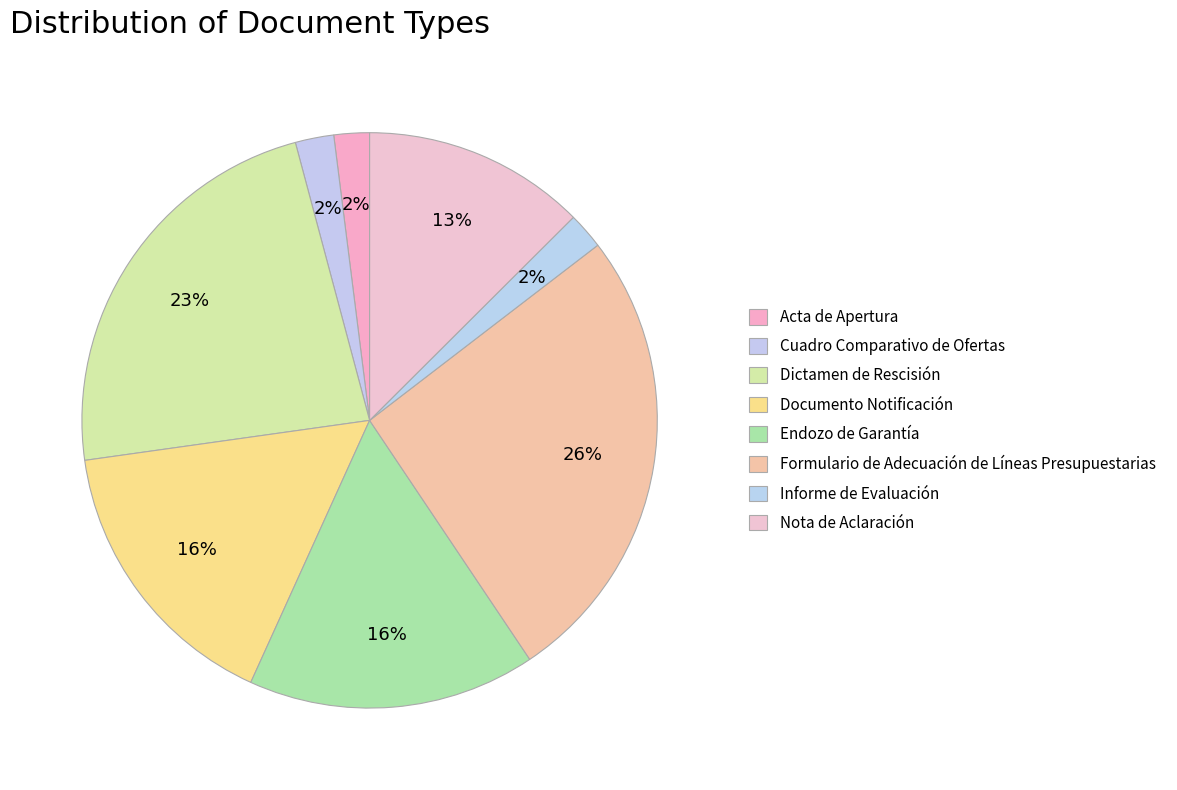

How many segments does this pie chart have?

8